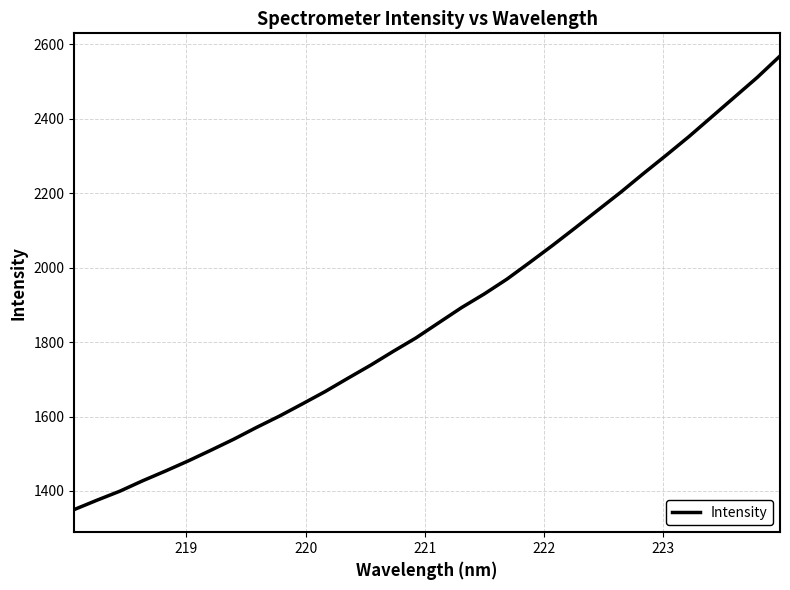

What is the smallest value displayed?

1350.2